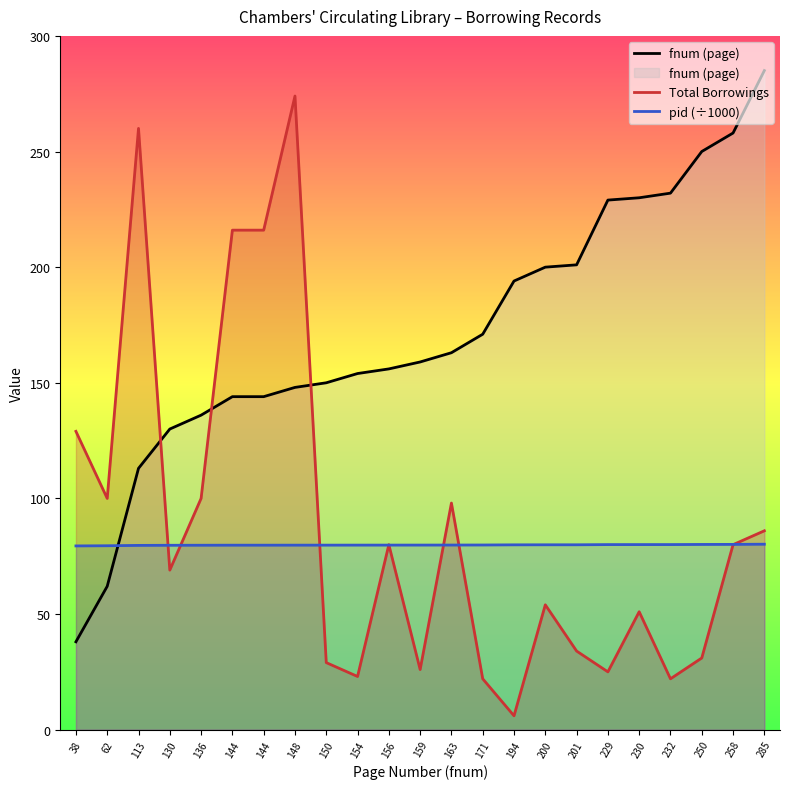

At how many categories does at least one series exceed 282?

1